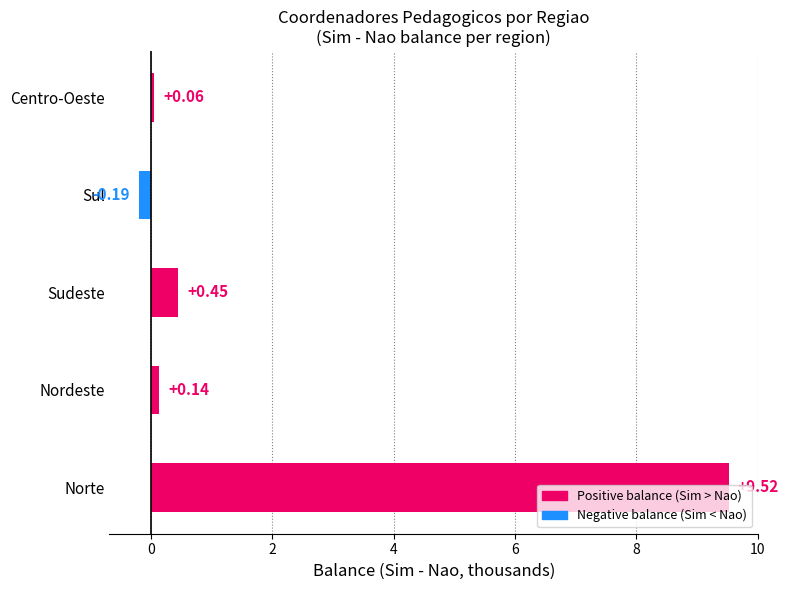

What is the difference between the maximum and second lowest values?

9.5